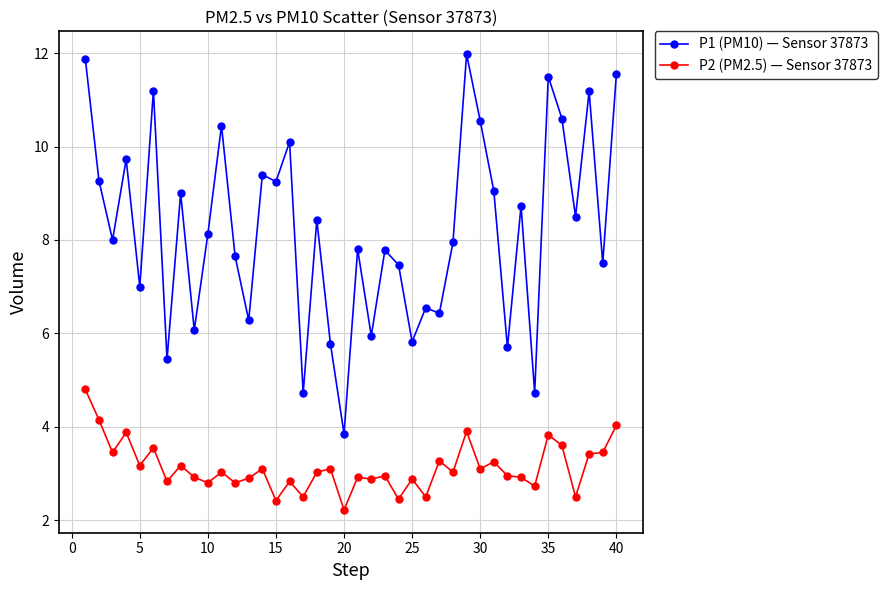

What is the minimum value for P1 (PM10) — Sensor 37873?

3.9